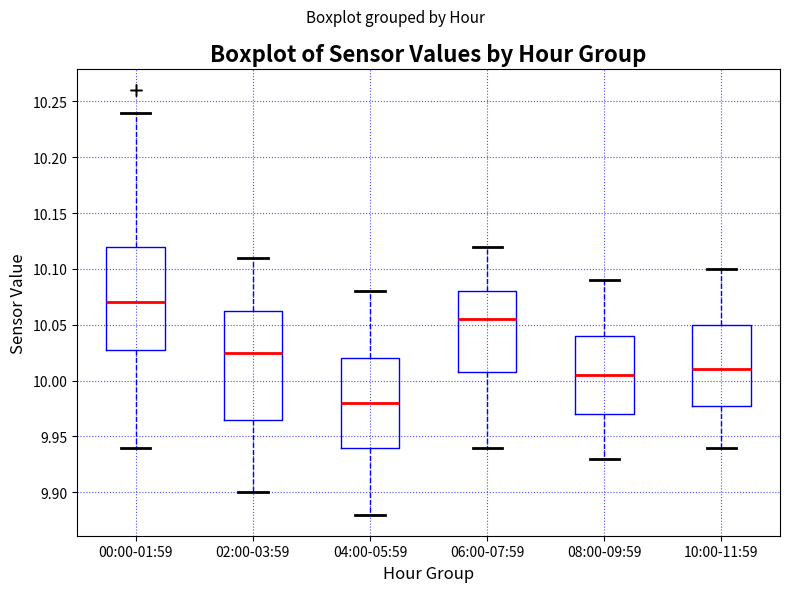

Which box is the tallest, from its lower edge to its upper edge?

02:00-03:59